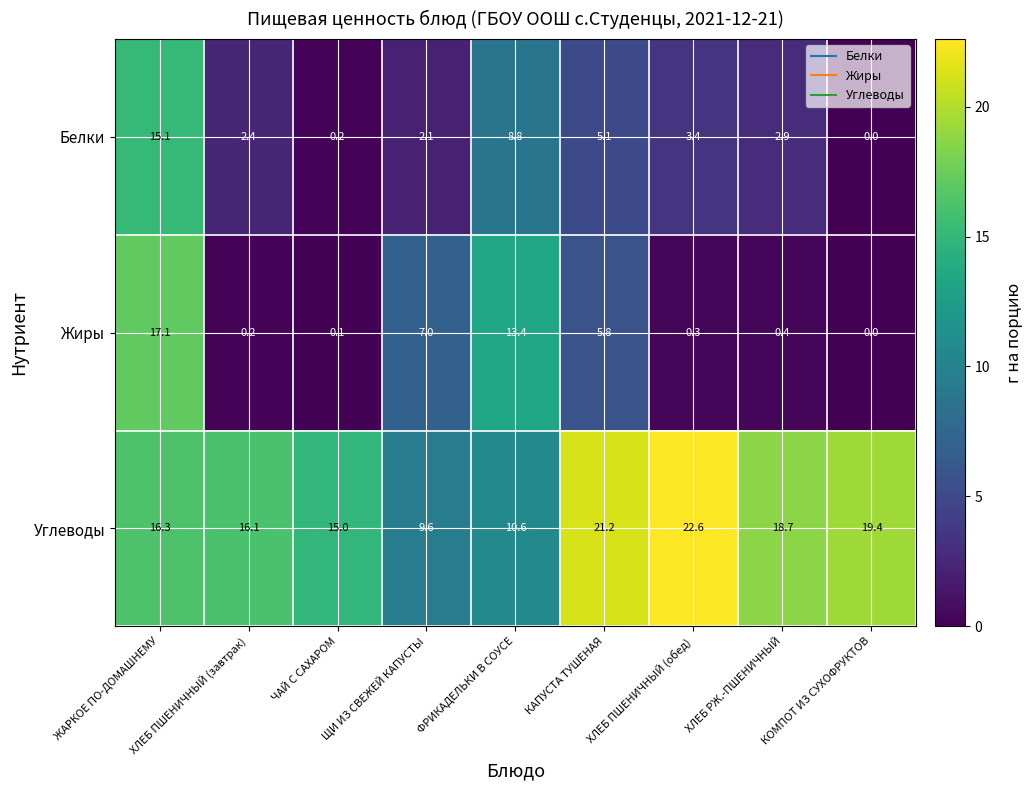

What is the total value across all series at ЖАРКОЕ ПО-ДОМАШНЕМУ?

48.5